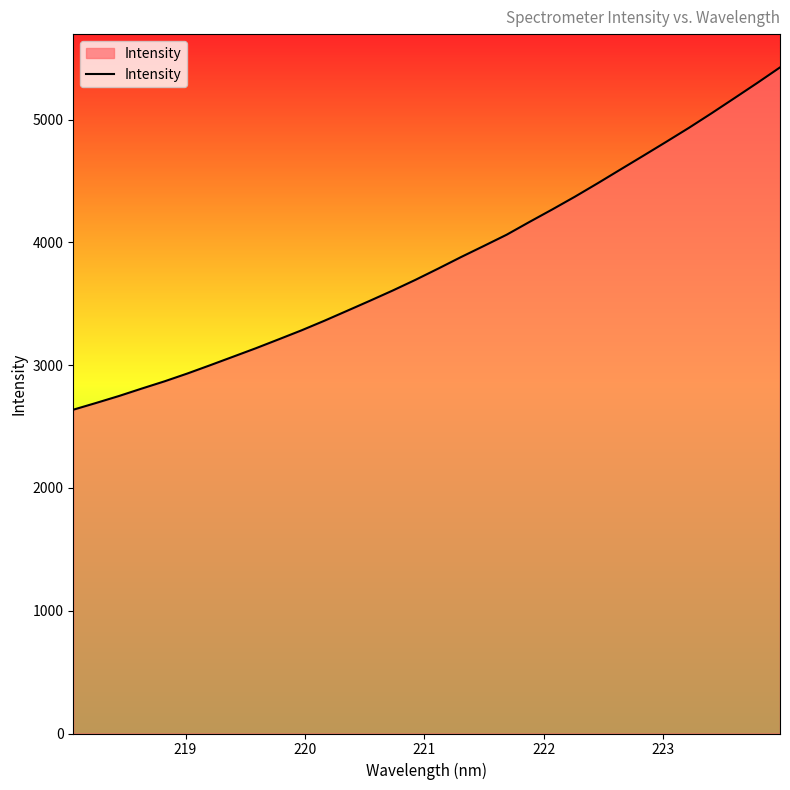

What is the smallest value displayed?

2637.6